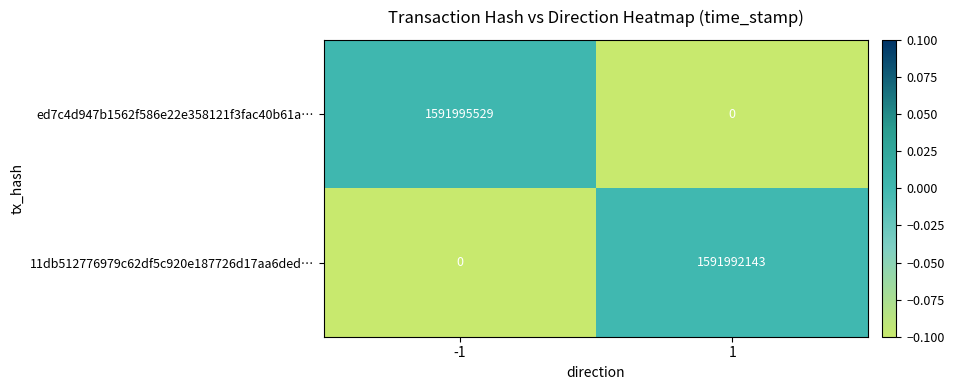

What is the maximum value for 11db512776979c62df5c920e187726d17aa6ded…?

1591992143